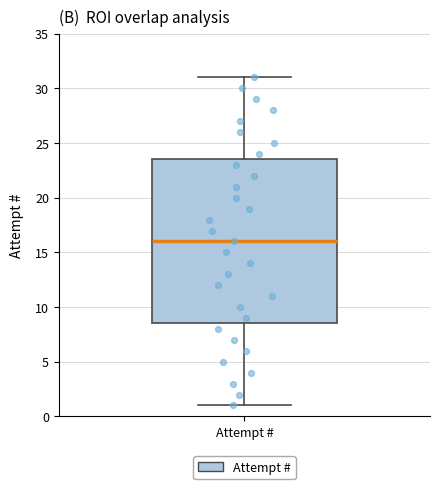

Where does the upper whisker of the box for Attempt # end on the y-axis? The values are not printed on the chart, so give them approximately, as read against the axis.

31.0